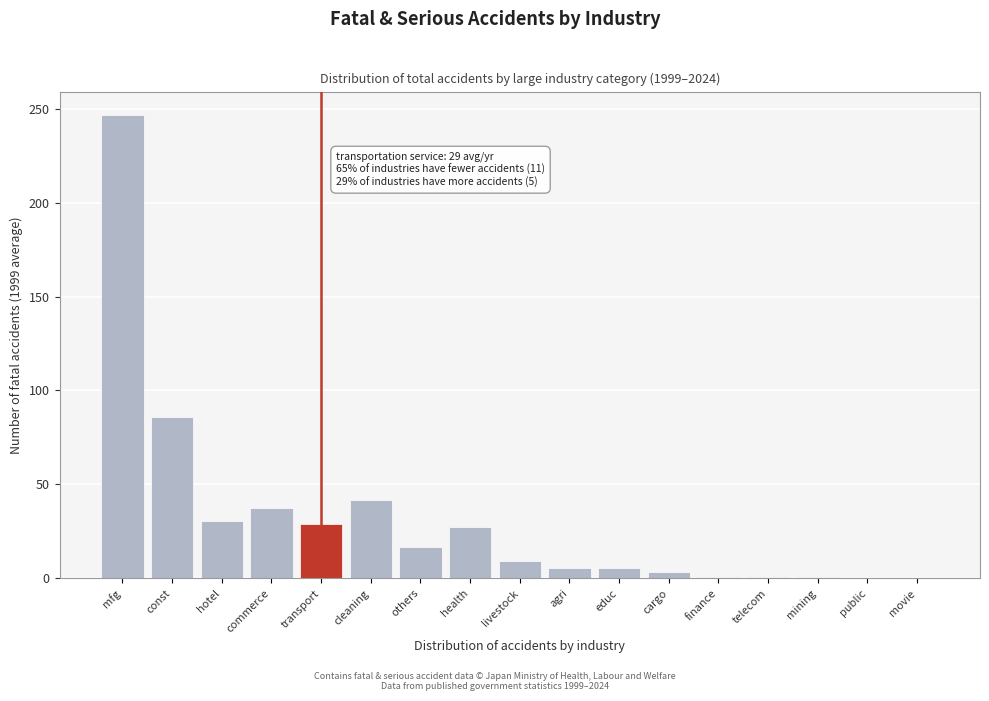

Which has a higher value, const or cleaning?

const